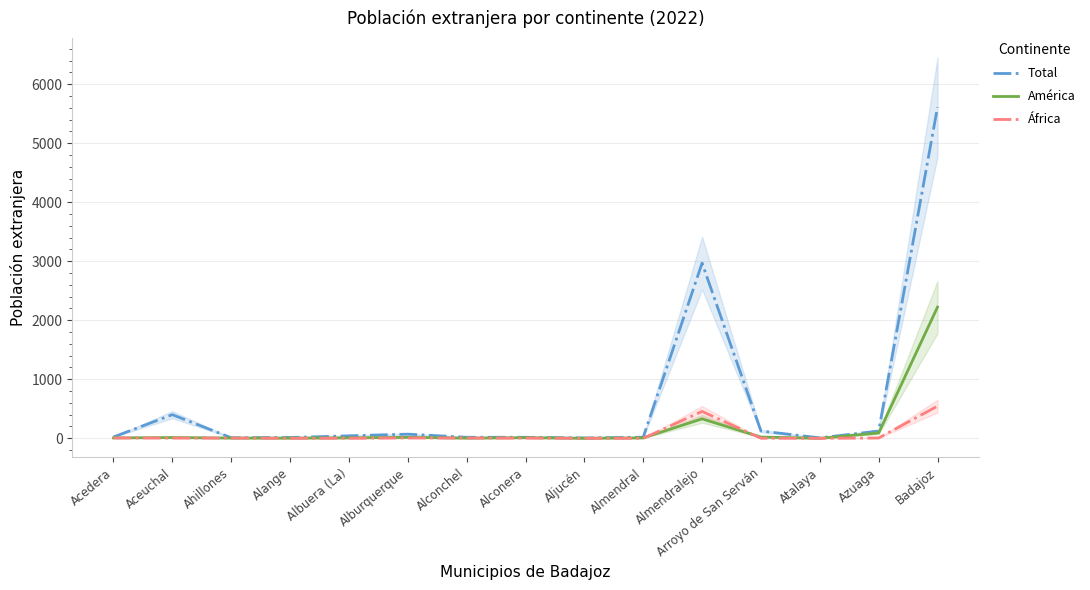

Which category has the highest value in the África series?

Badajoz